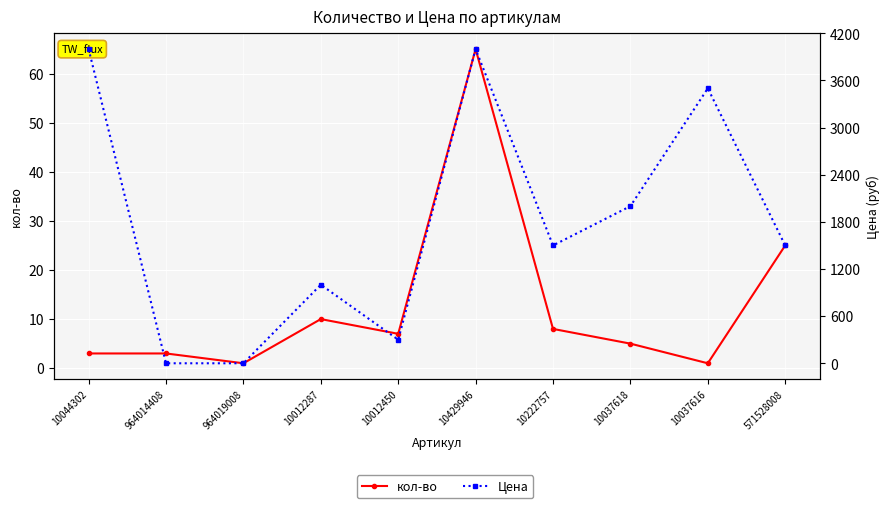

Does the chart display data point markers on the line(s)?

Yes